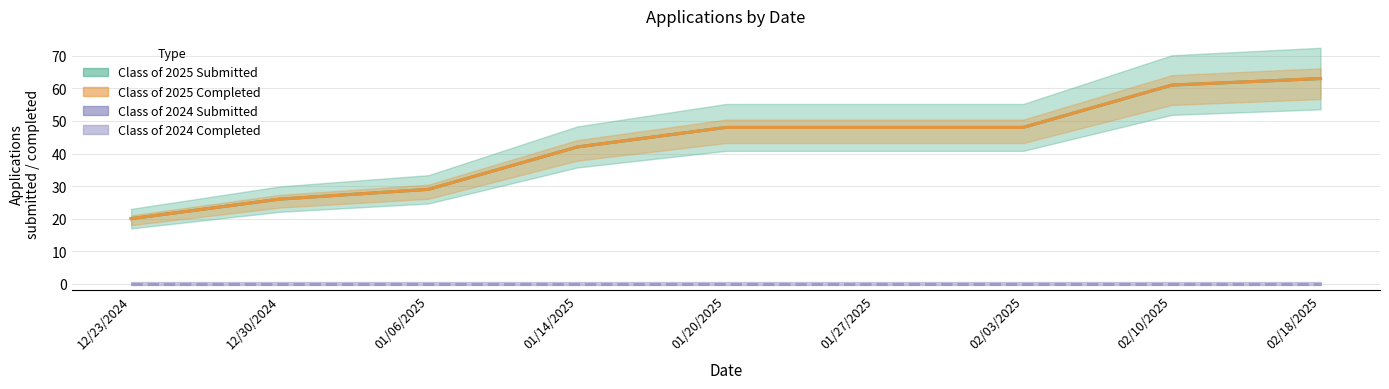

What is the difference between the maximum and minimum values in the Class of 2025 Completed series?

43